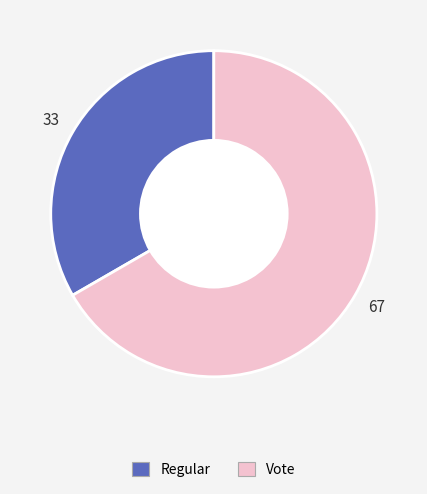

Count the number of slices in the pie.

2